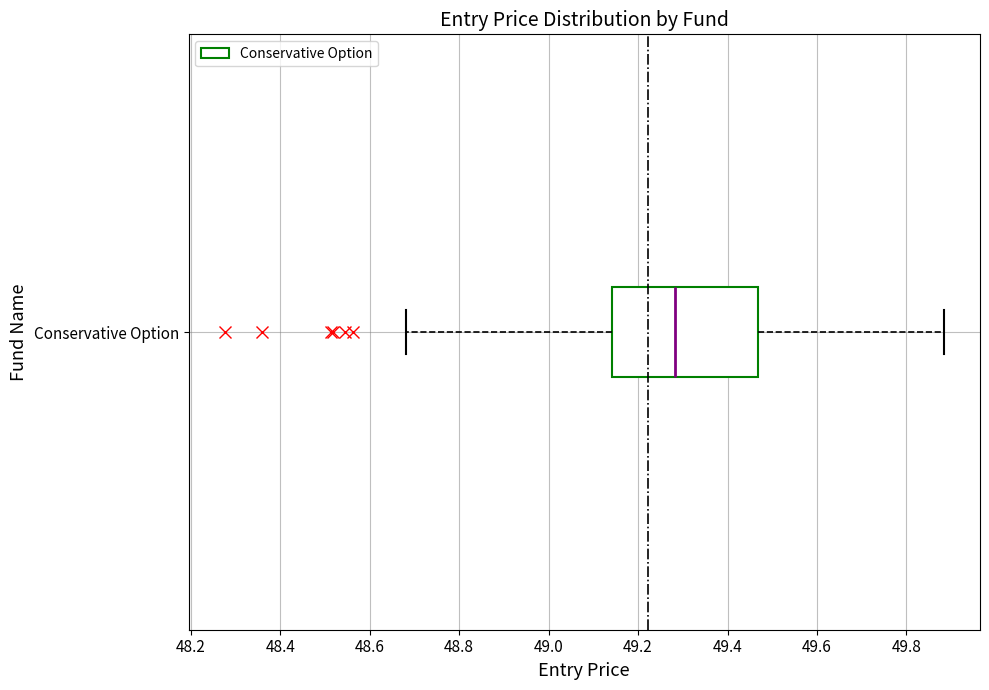

Where does the right whisker of the box for Conservative Option end on the x-axis? The values are not printed on the chart, so give them approximately, as read against the axis.

49.88